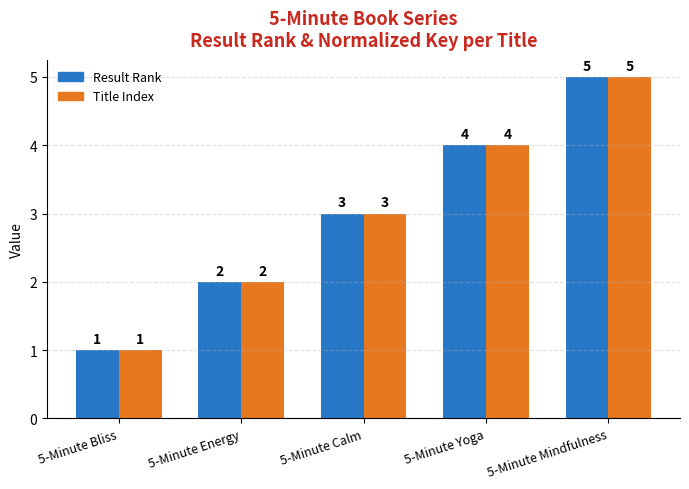

How many groups of bars are there?

5